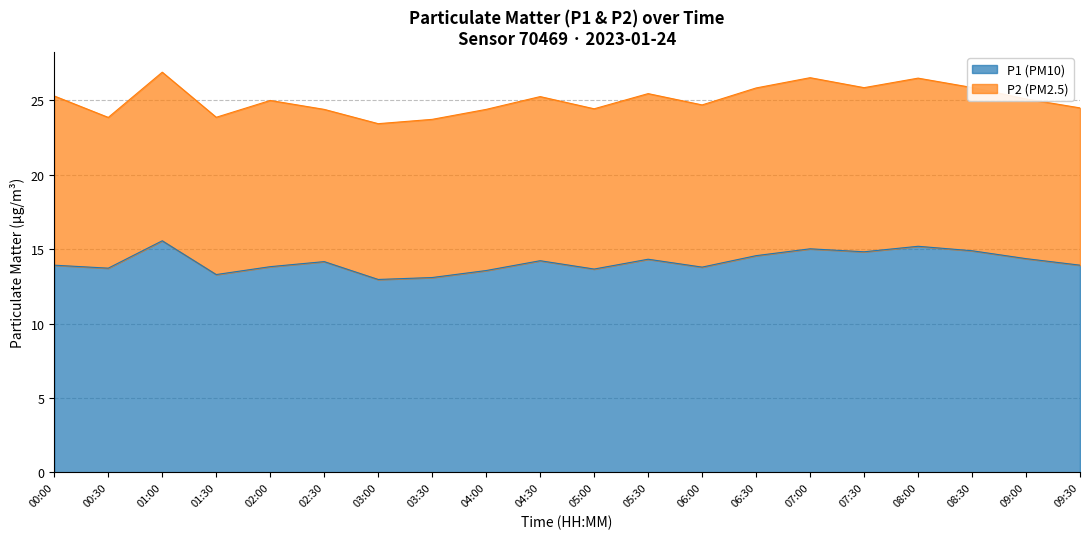

What is the average value?

14.2